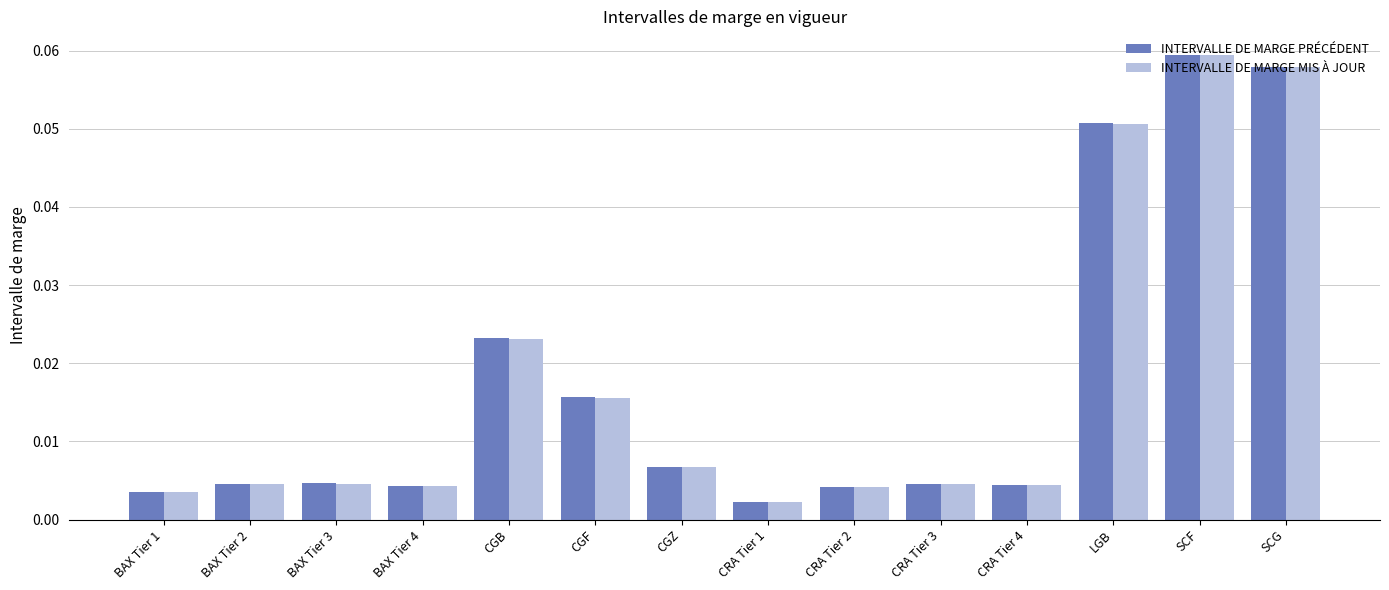

Which label corresponds to the smallest value in the chart?

CRA Tier 1